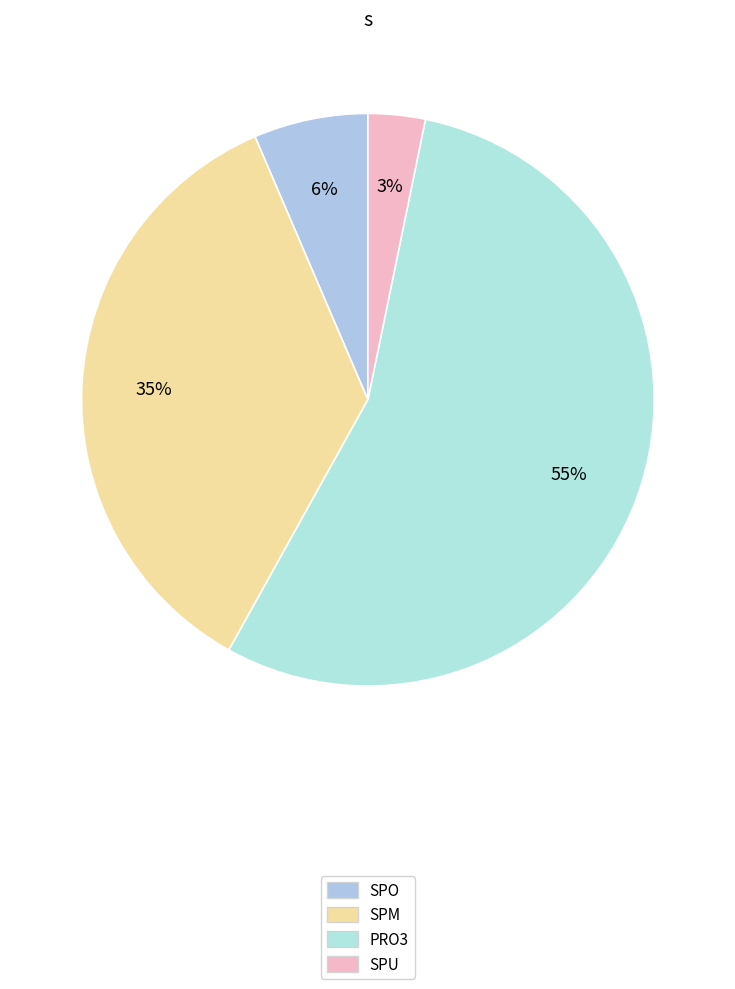

How many slices are in this pie chart?

4